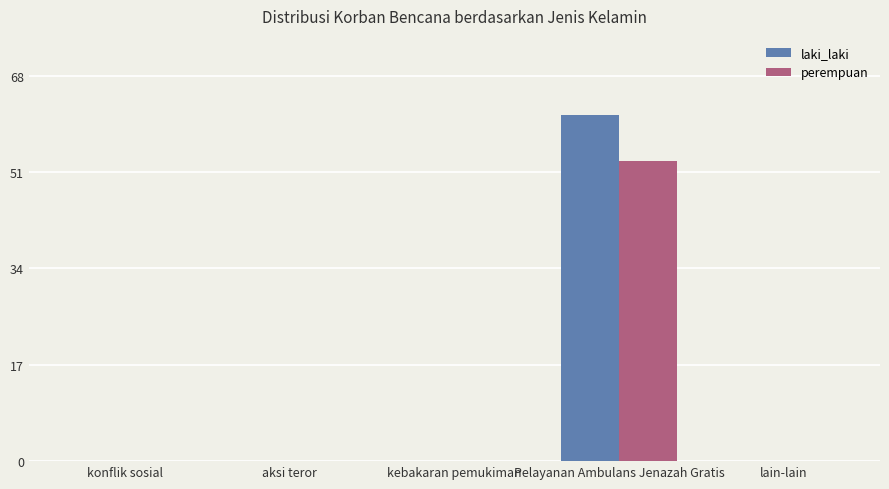

Is it true that laki_laki equals 91 at Pelayanan Ambulans Jenazah Gratis?

False